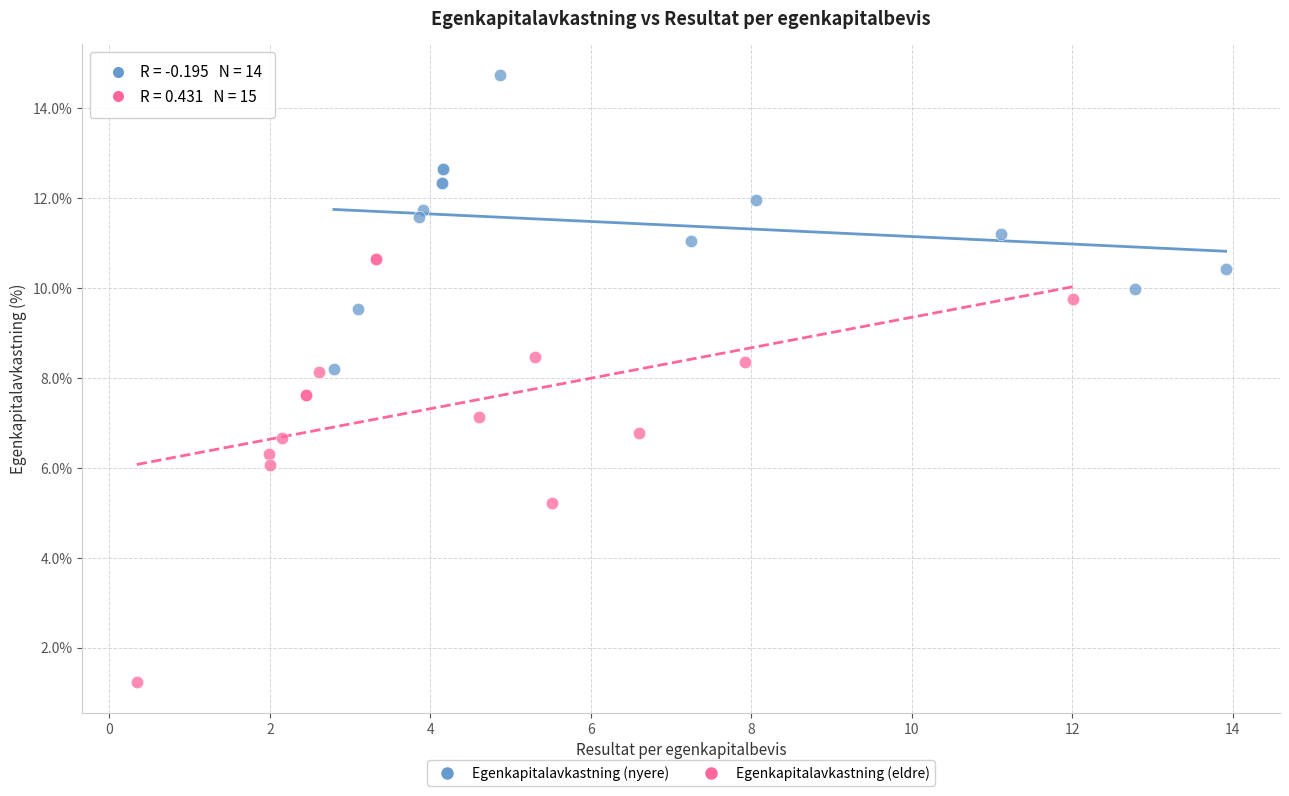

Which series has the widest spread of Y values?

Egenkapitalavkastning (eldre)